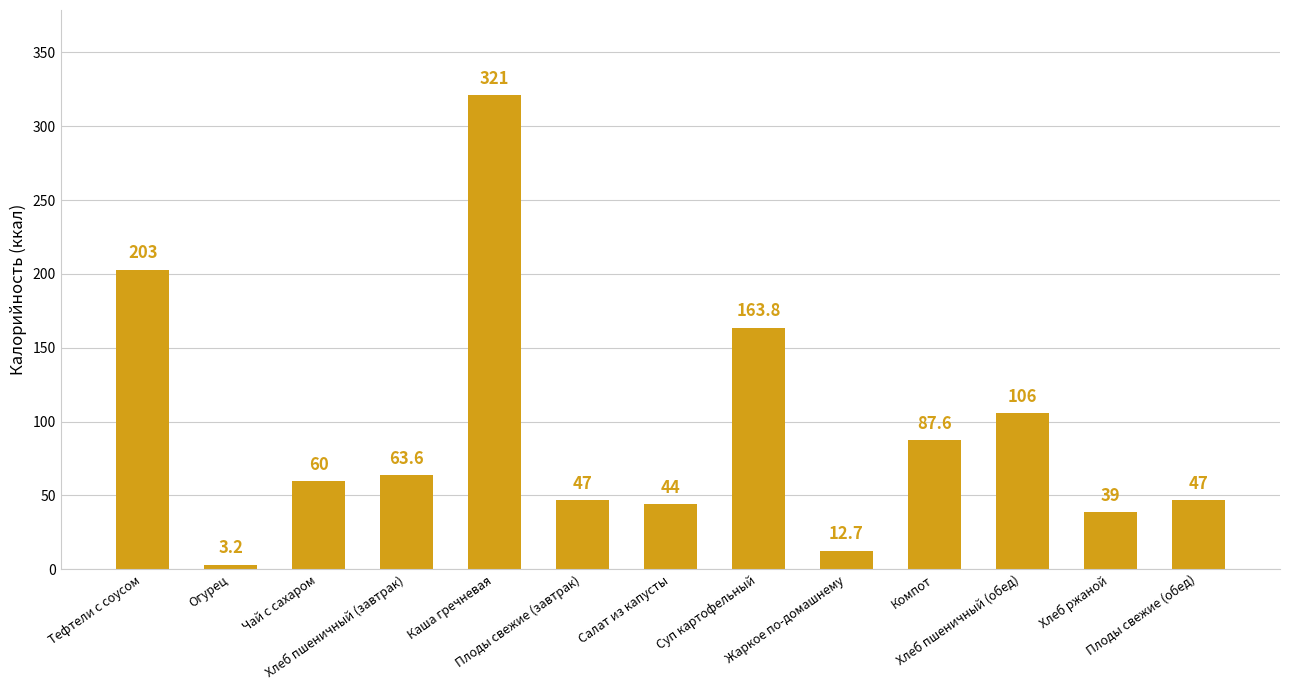

What is the value of the 1st bar from the left?

203.0